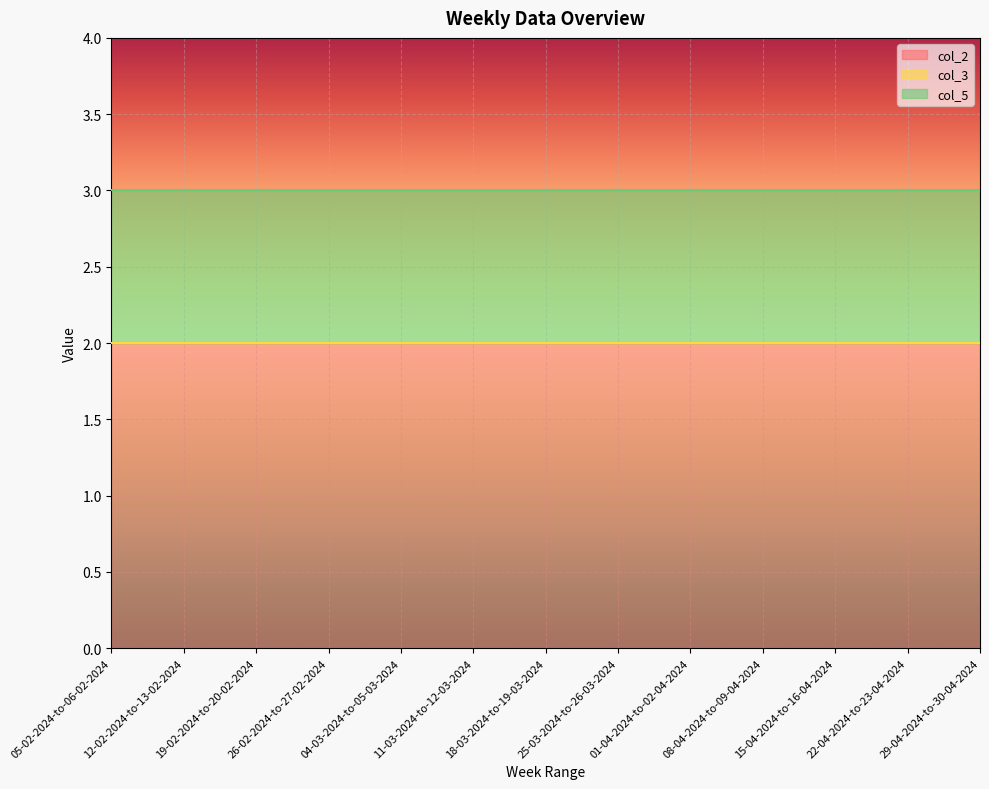

At 29-04-2024-to-30-04-2024, list the series in order from smallest to largest.

col_3, col_5, col_2